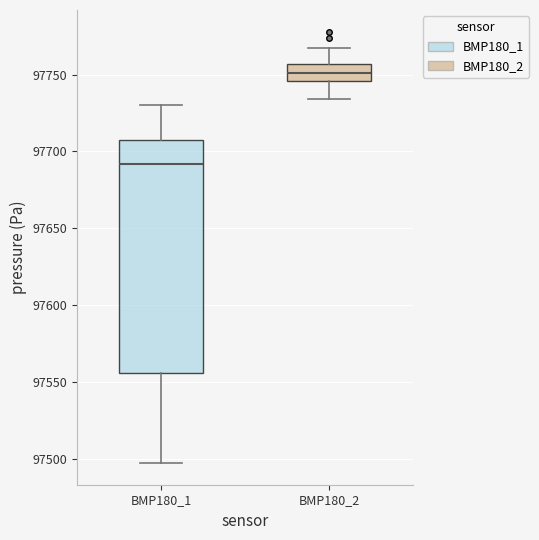

Which box's median line is the lowest?

BMP180_1